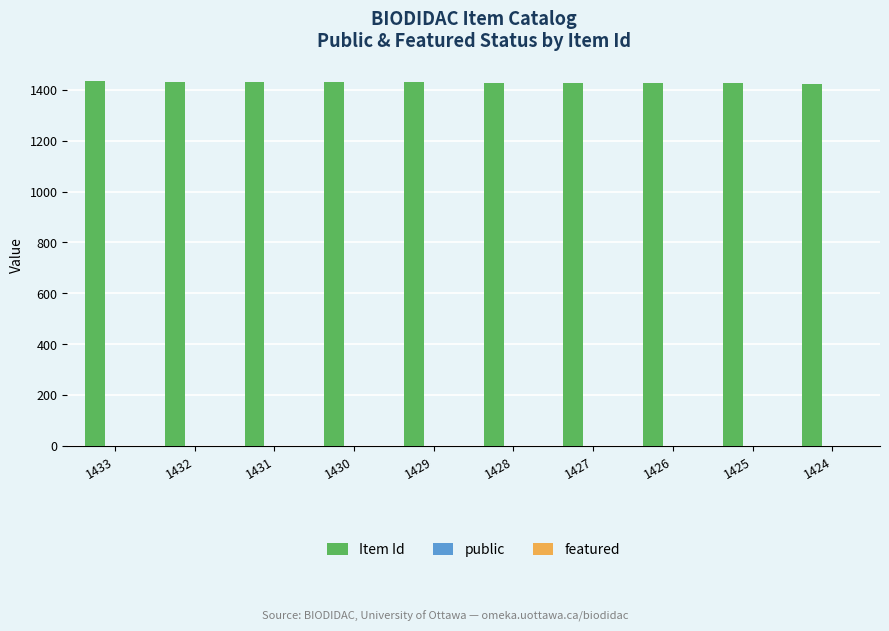

Are the bars grouped side by side (vs. stacked)?

Yes